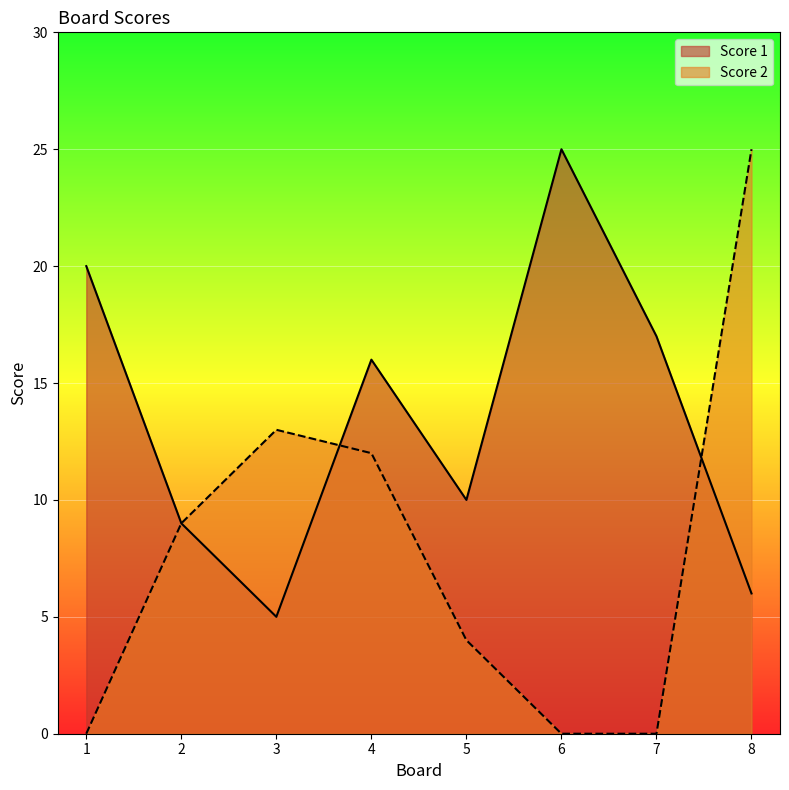

How many lines are shown in the chart?

2